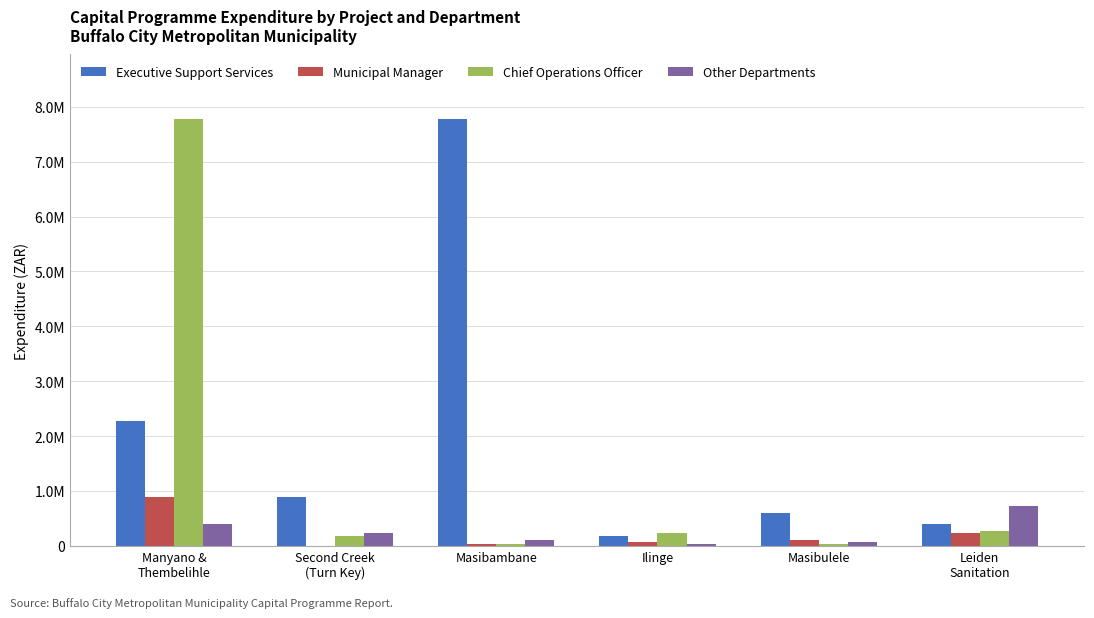

Are the bars horizontal?

No